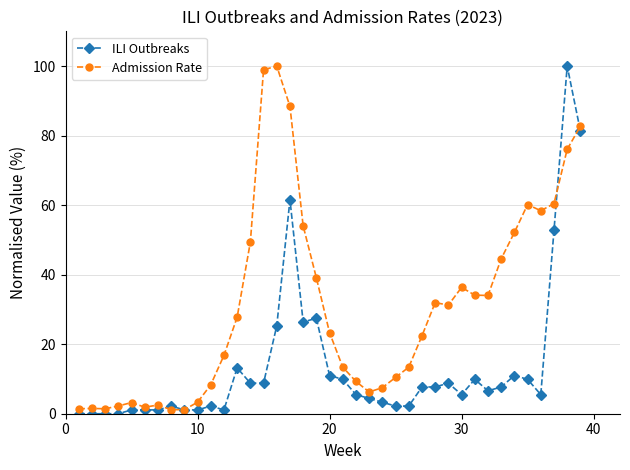

Does the chart have visible grid lines?

Yes